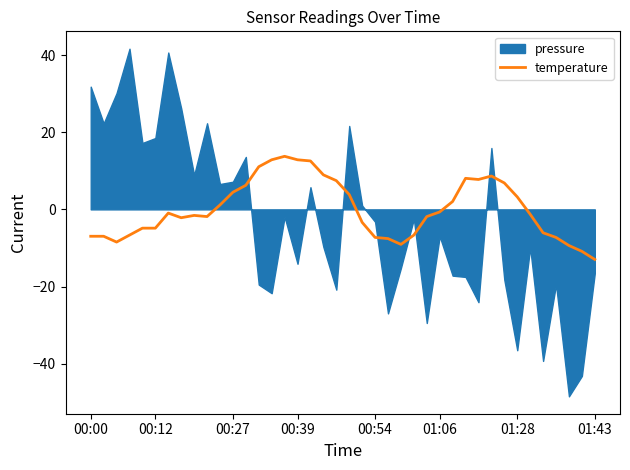

The temperature series shows -0.7 at 01:06. True or false?

True